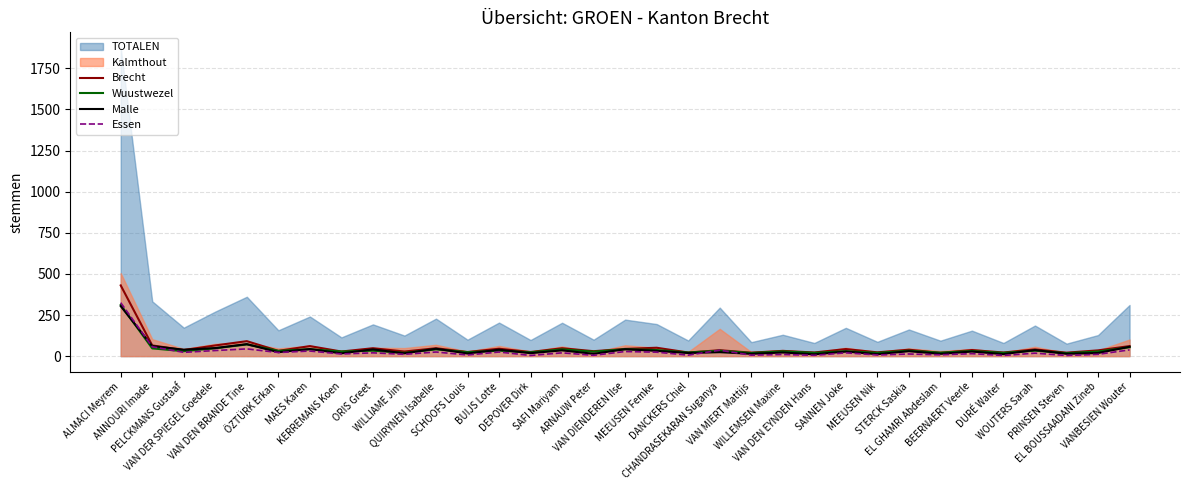

List the labels in order of Brecht value, smallest first.

EL GHAMRI Abdeslam, VAN MIERT Mattijs, PRINSEN Steven, DANCKERS Chiel, VAN DEN EYNDEN Hans, DURÉ Walter, MEEUSEN Nik, SCHOOFS Louis, DEPOVER Dirk, KERREMANS Koen, WILLIAME Jim, ARNAUW Peter, ÖZTÜRK Erkan, WILLEMSEN Maxine, EL BOUSSAADANI Zineb, CHANDRASEKARAN Suganya, PELCKMANS Gustaaf, BEERNAERT Veerle, STERCK Saskia, WOUTERS Sarah, SANNEN Joke, VAN DIENDEREN Ilse, BUIJS Lotte, ORIS Greet, QUIRYNEN Isabelle, SAFI Mariyam, MEEUSEN Femke, MAES Karen, VANBESIEN Wouter, ANNOURI Imade, VAN DER SPIEGEL Goedele, VAN DEN BRANDE Tine, ALMACI Meyrem